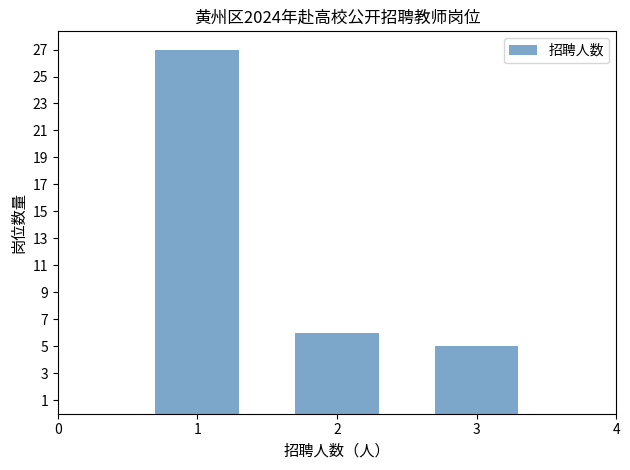

List the labels in order of value, smallest first.

3, 2, 1